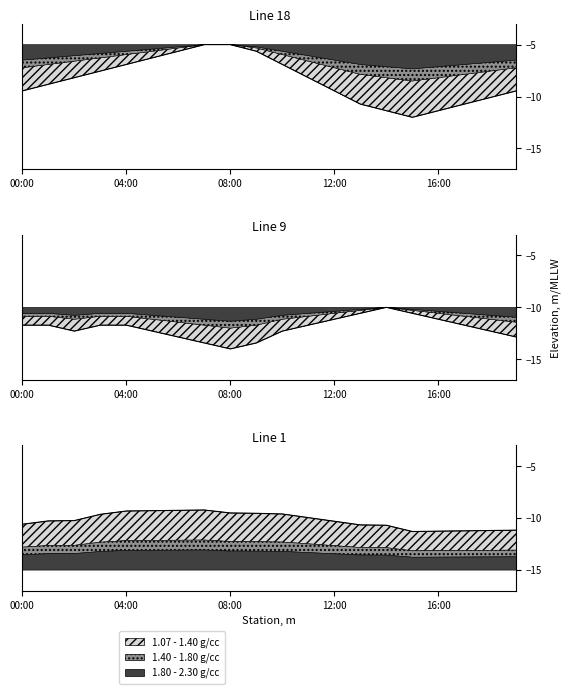

Is the value of temperature at 16:00 greater than the value of humidity at 00:00?

Yes